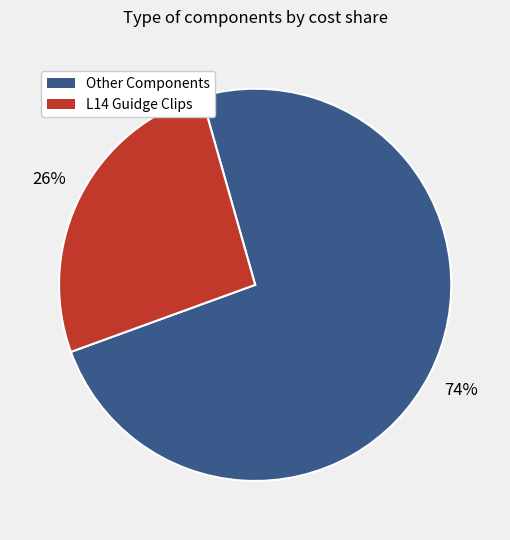

What is the ratio of the value at Other Components to the value at L14 Guidge Clips?

2.8